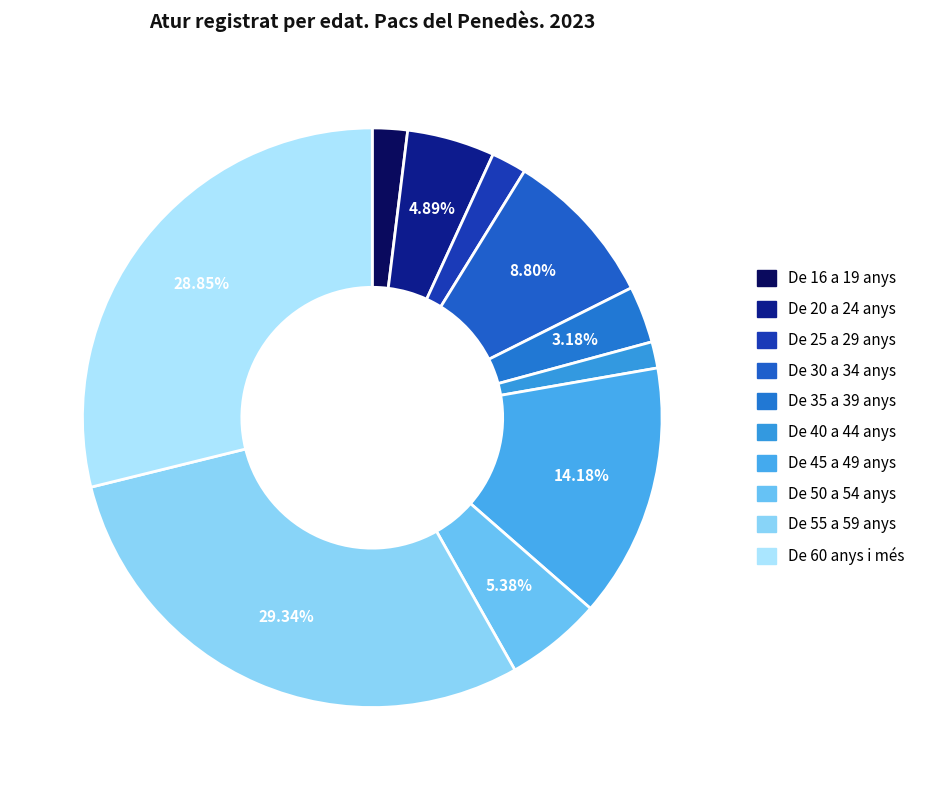

How many slices are in this pie chart?

10